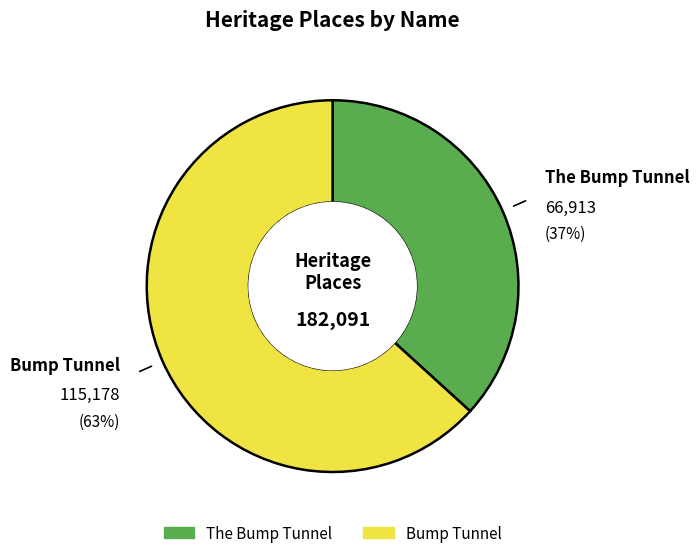

How many segments does this pie chart have?

2